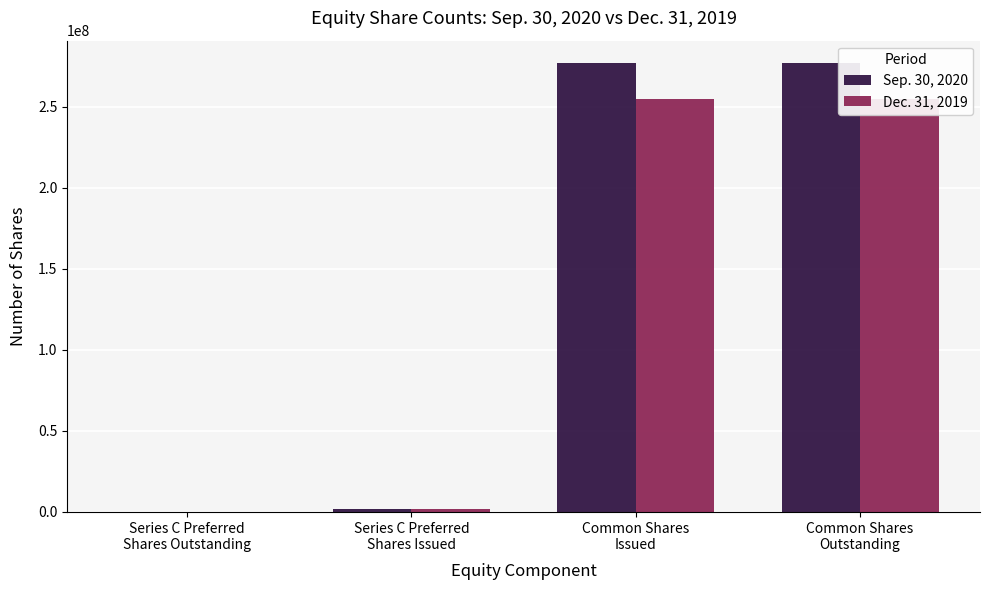

Is it true that Sep. 30, 2020 equals 96770 at Series C Preferred
Shares Outstanding?

True